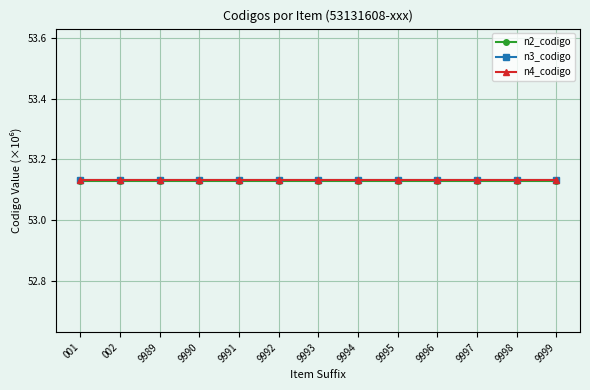

True or false: n2_codigo and n4_codigo cross at least once.

False